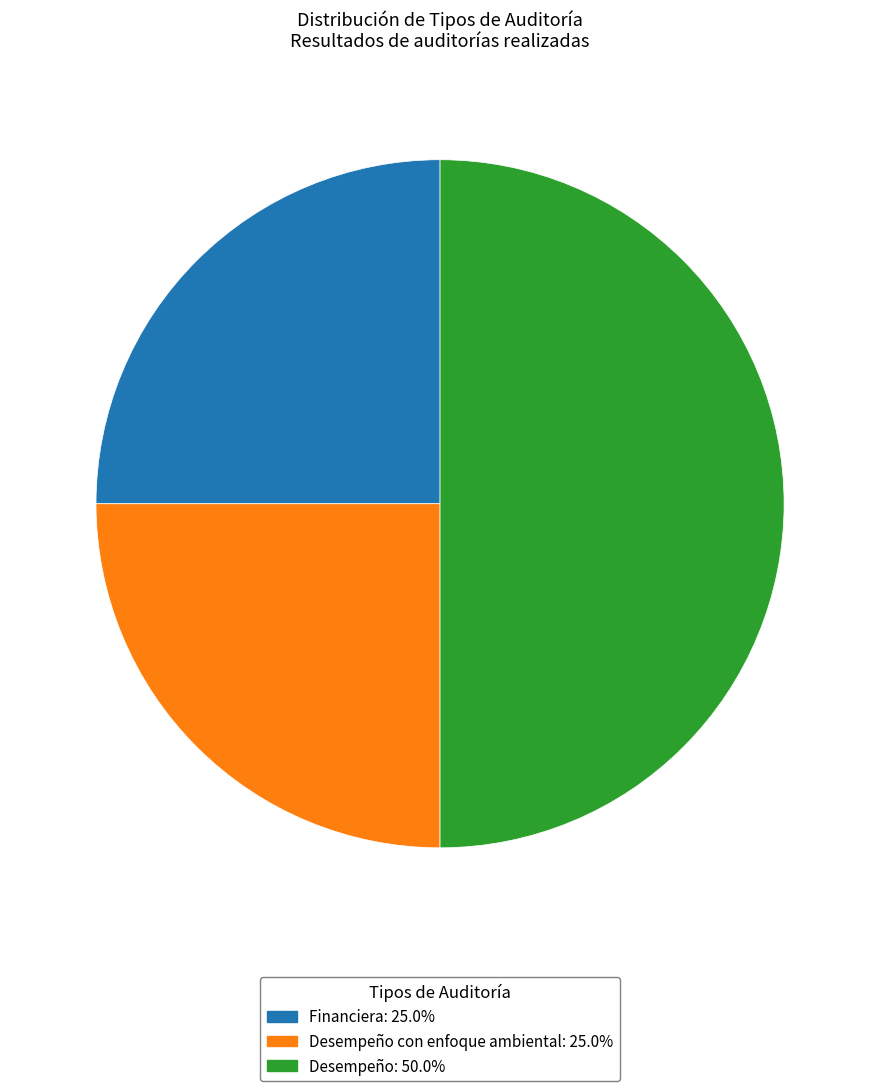

Count the number of slices in the pie.

3